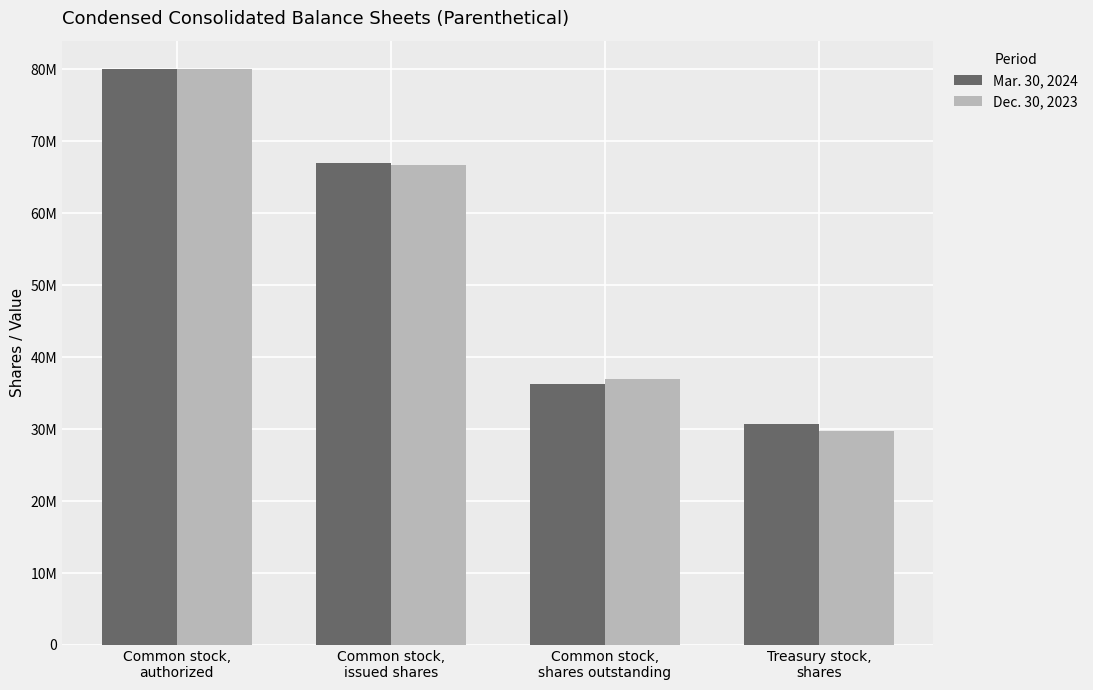

Rank the categories by Mar. 30, 2024 value from highest to lowest.

Common stock,
authorized, Common stock,
issued shares, Common stock,
shares outstanding, Treasury stock,
shares